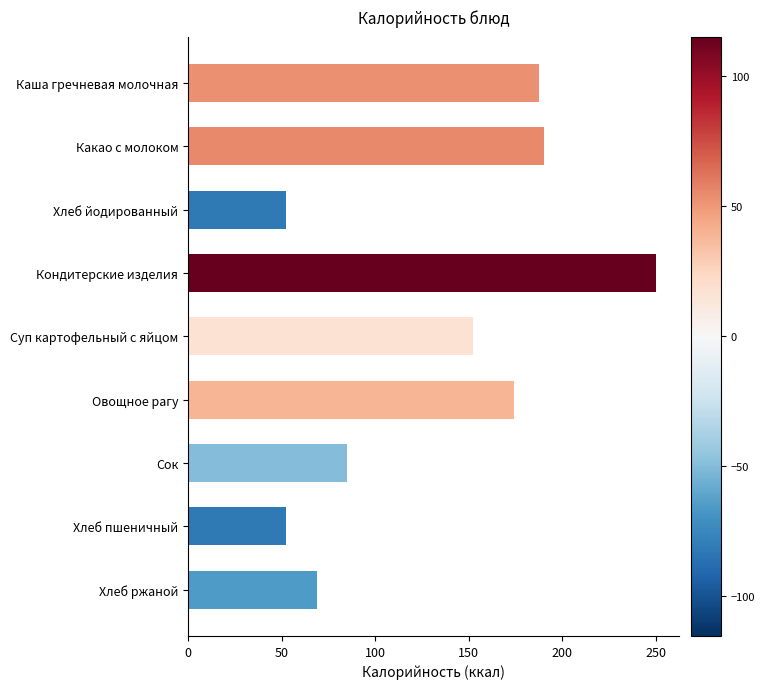

Where is the data nearest to the value 151?

Суп картофельный с яйцом